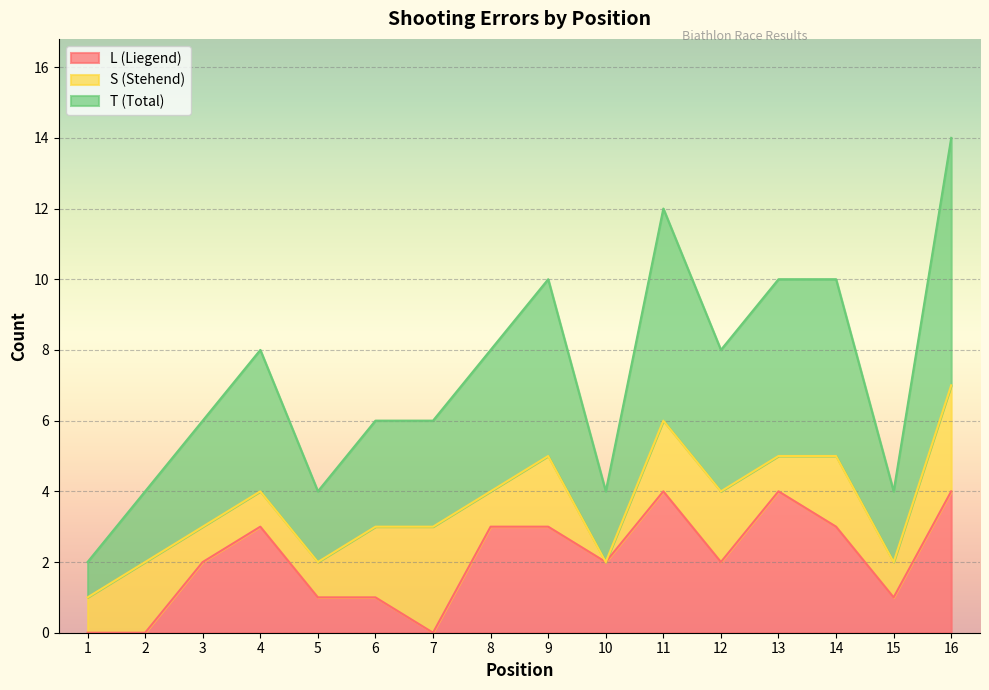

Rank the categories by T (Total) value from lowest to highest.

1, 2, 5, 10, 15, 3, 6, 7, 4, 8, 12, 9, 13, 14, 11, 16